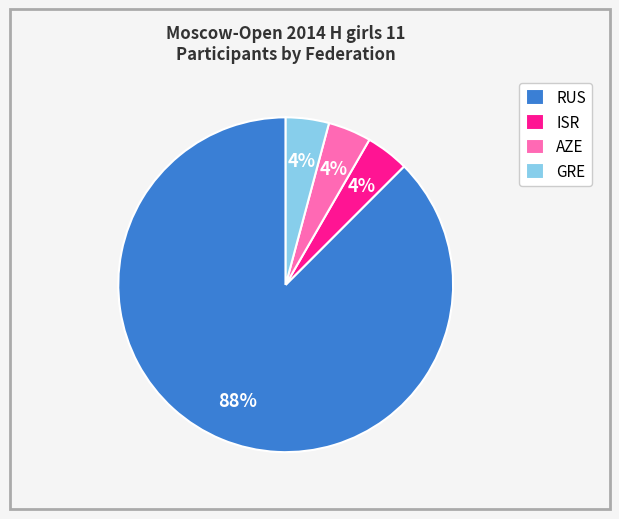

What is the ratio of the value at GRE to the value at AZE?

1.0